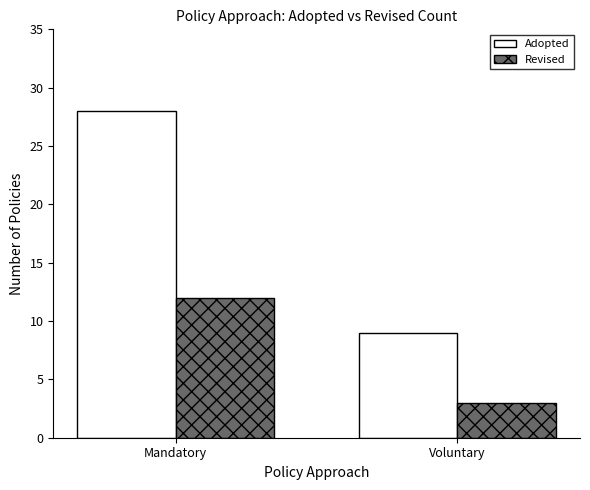

What is the minimum value for Adopted?

9